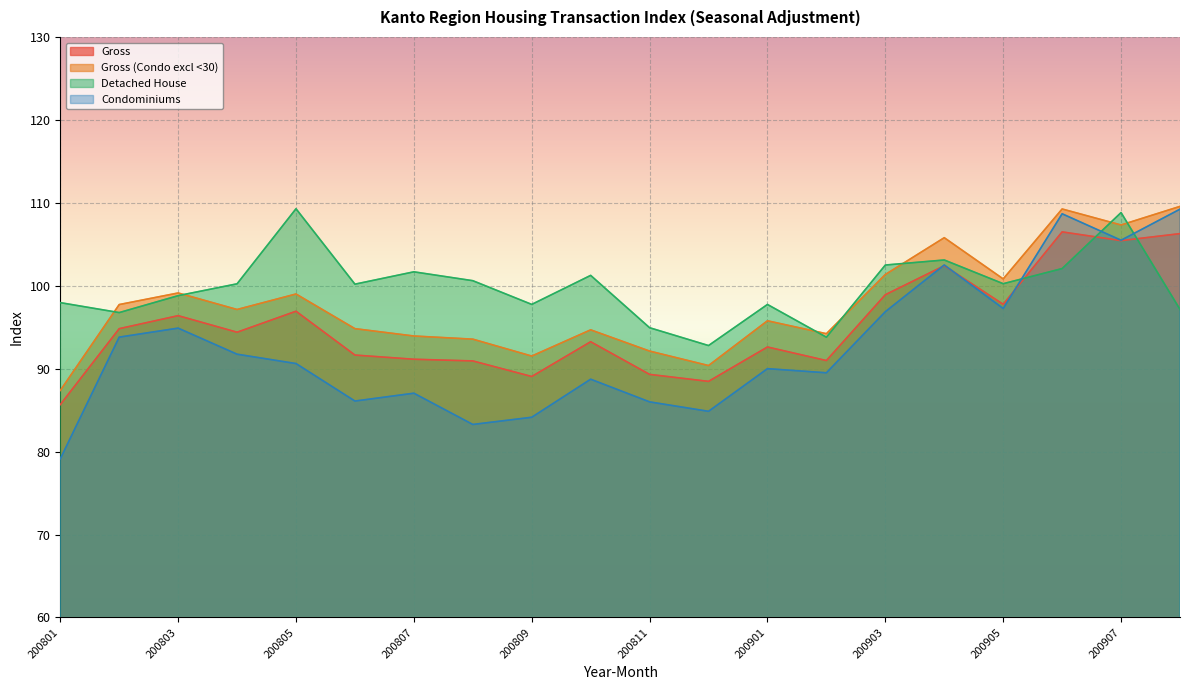

Where is the first local minimum for Gross?

200804